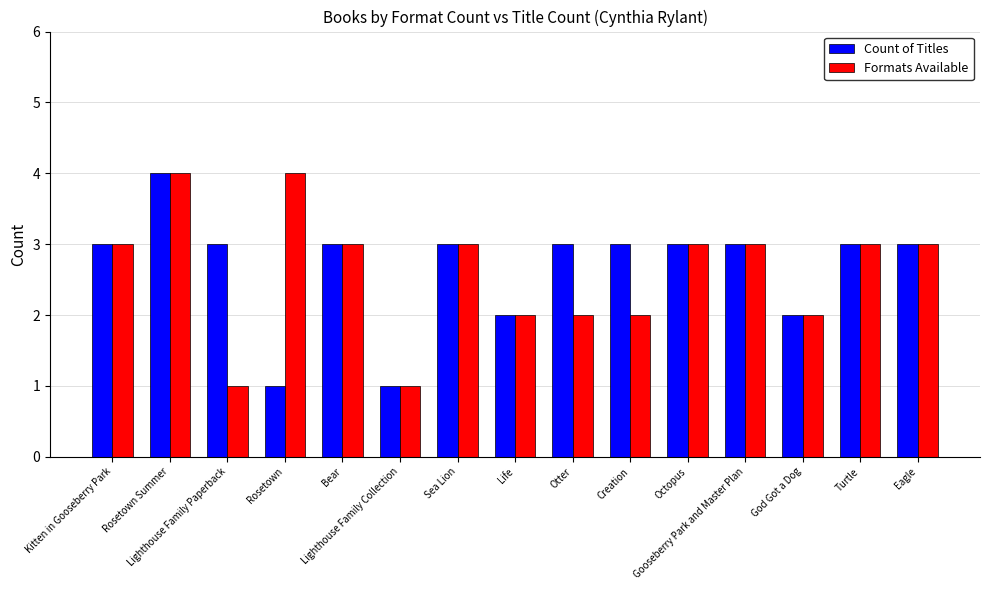

What position from the right is Turtle?

2